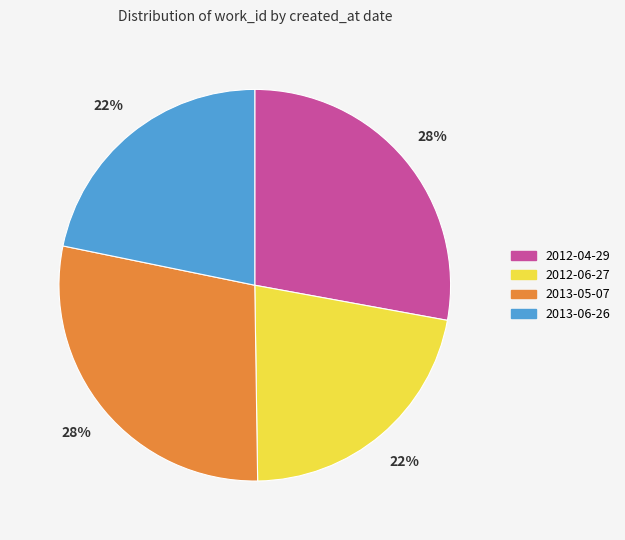

How many segments does this pie chart have?

4